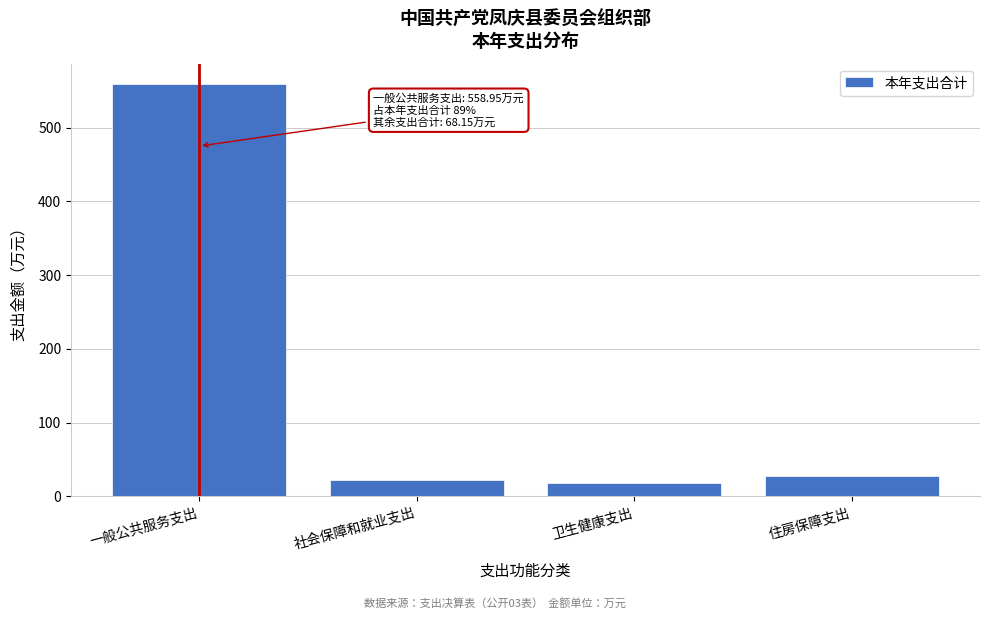

Reading left to right, what are all the values shown in this chart?

559.0	22.6	17.7	27.9